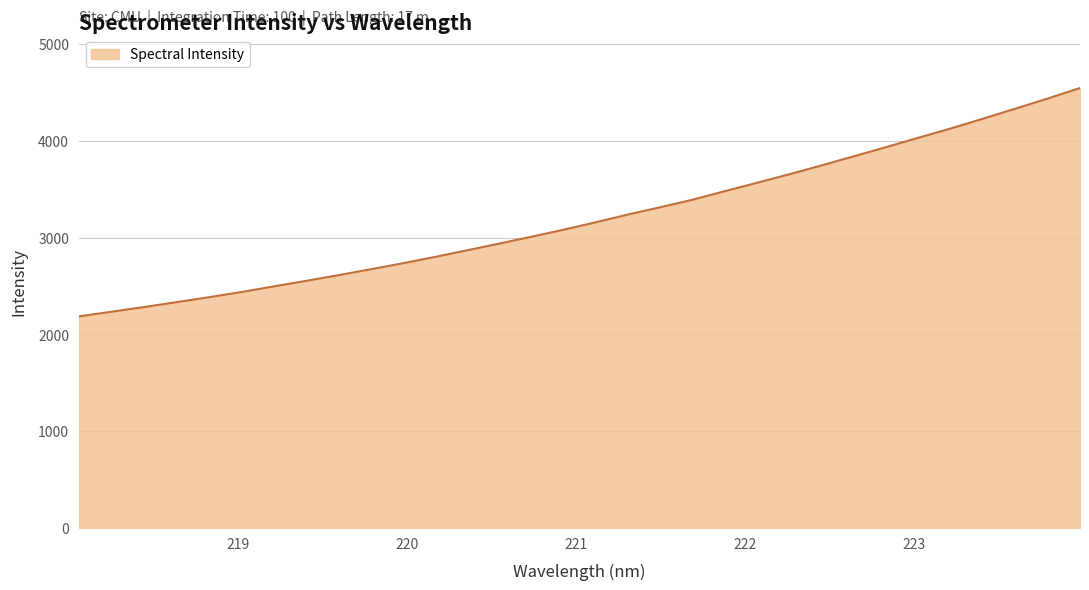

What is the difference between the maximum and minimum values?

2359.9